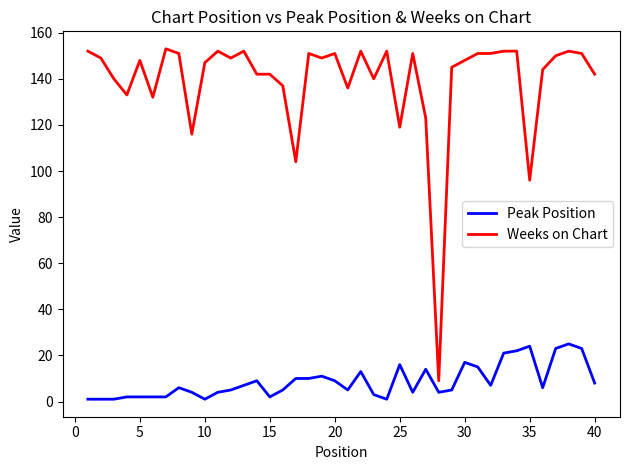

Which series has the largest total across all categories?

Weeks on Chart